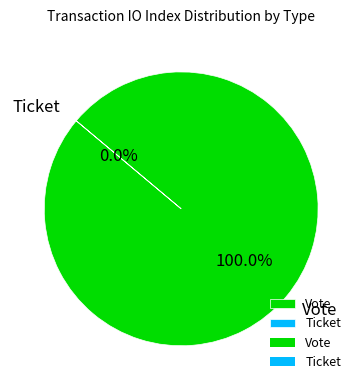

How many segments does this pie chart have?

2